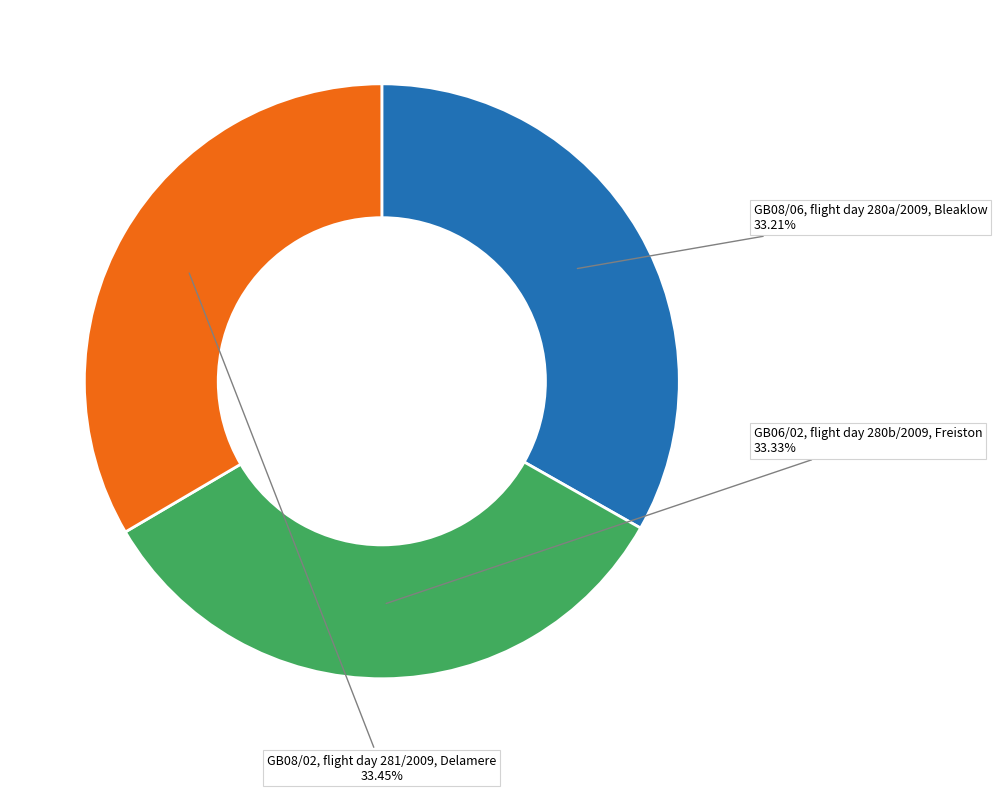

What is the ratio of the value at GB08/02, flight day 281/2009, Delamere to the value at GB06/02, flight day 280b/2009, Freiston?

1.0